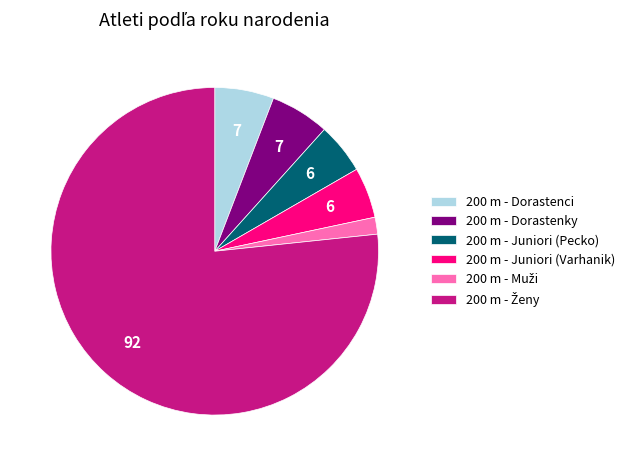

Does any single category account for the majority?

Yes